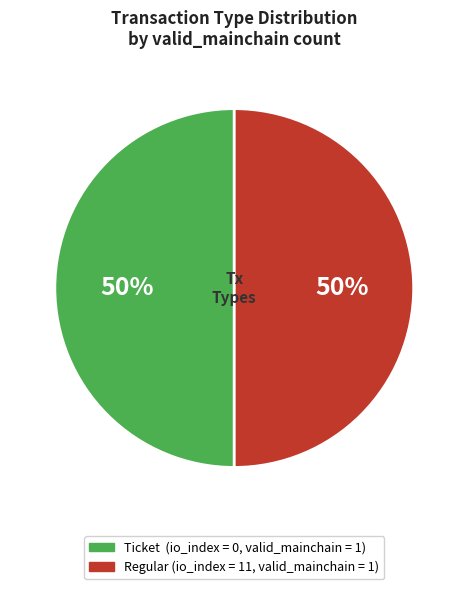

To the nearest percent, what is the average slice percentage?

50%